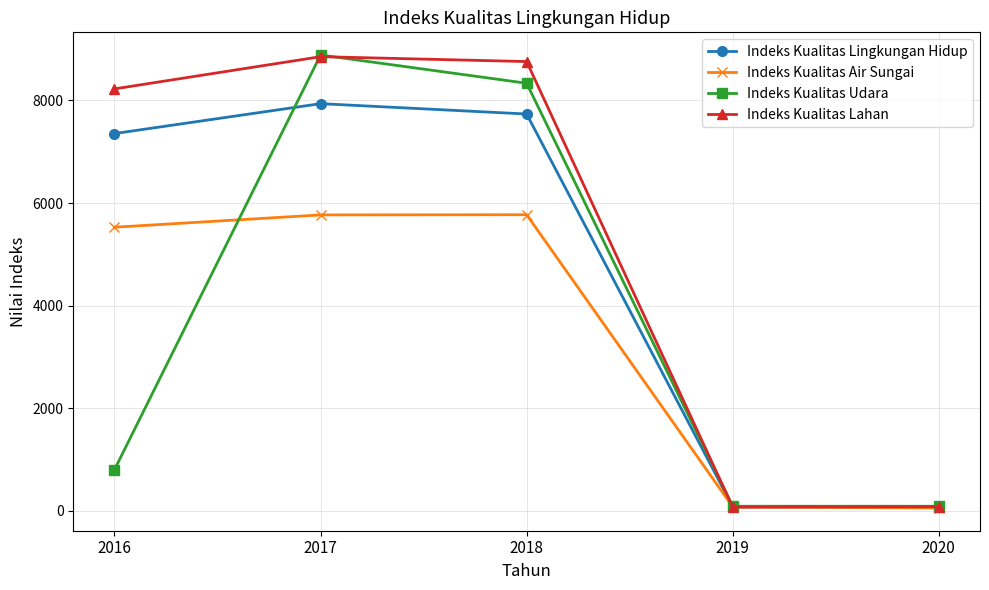

How many values in the Indeks Kualitas Lahan series are below 8226?

2